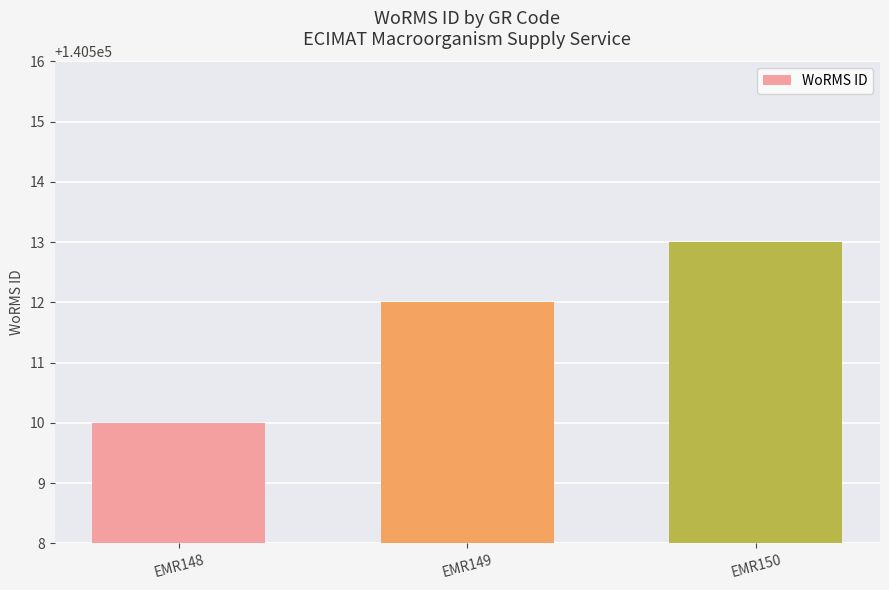

The value at EMR149 is 242657. True or false?

False